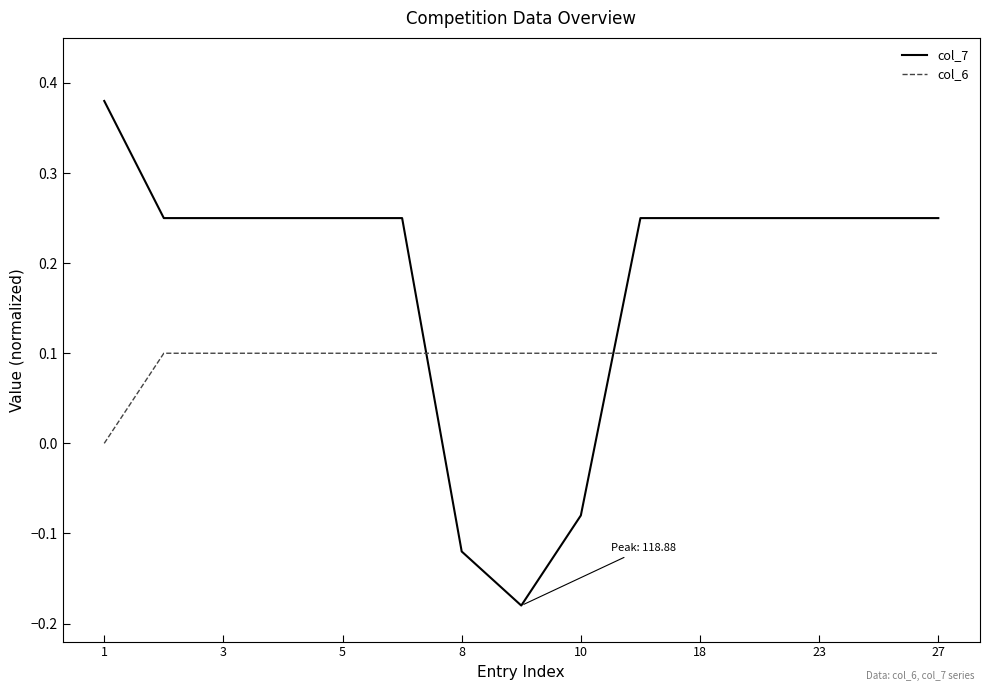

Count the number of data series in this chart.

2